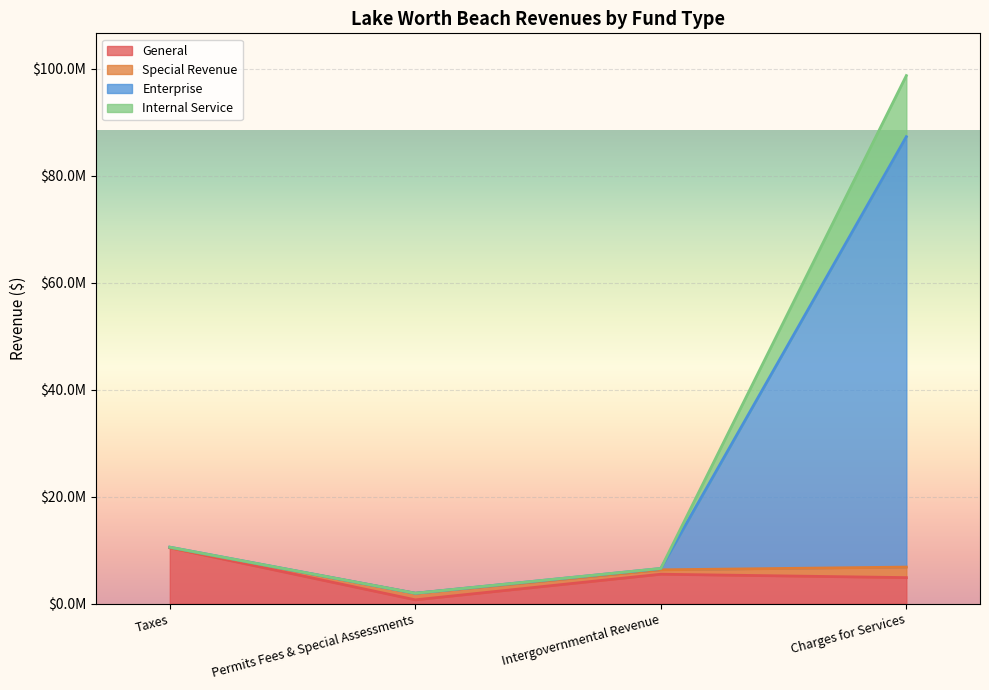

True or false: Enterprise has more than 0 points higher than both neighbors.

False